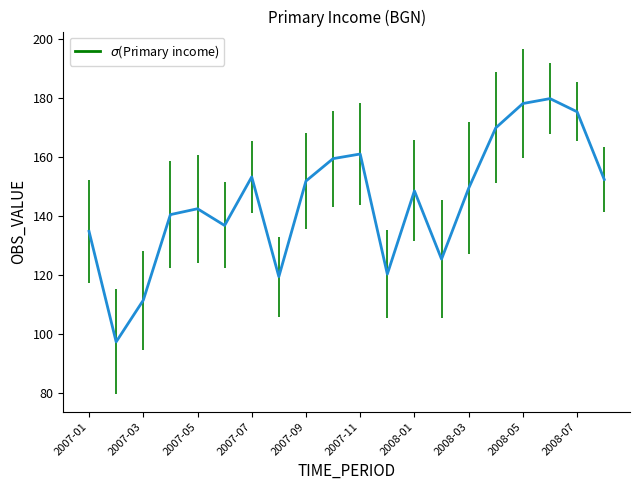

What is the greatest value displayed?

179.8